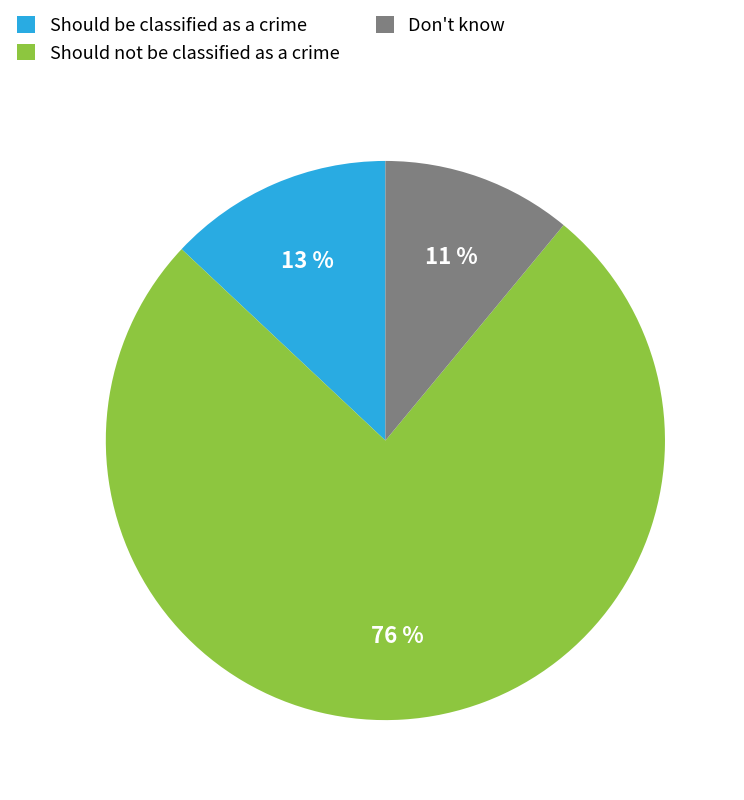

Does any single category account for the majority?

Yes